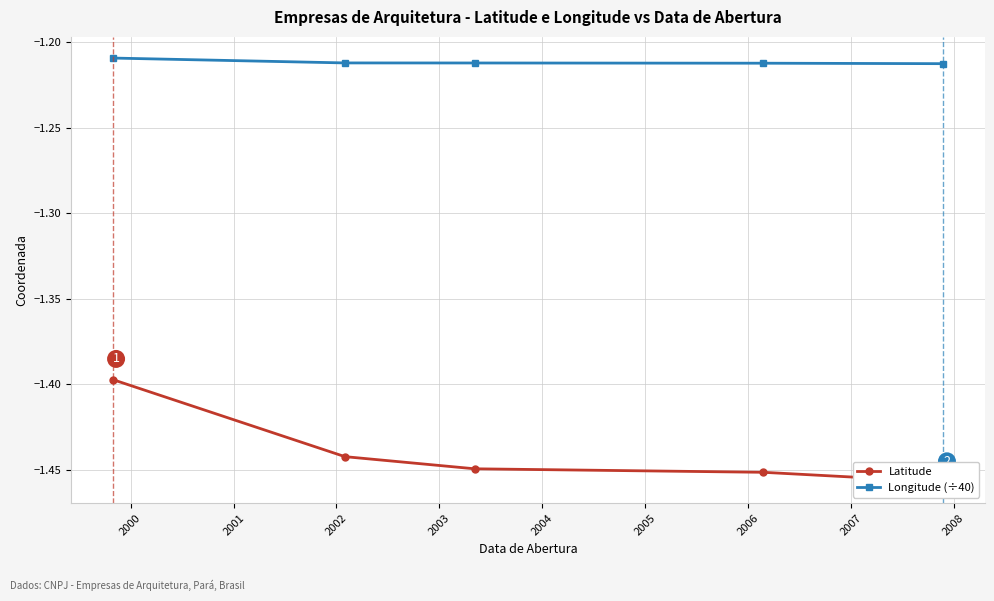

What is the average value of the Latitude series?

-1.4